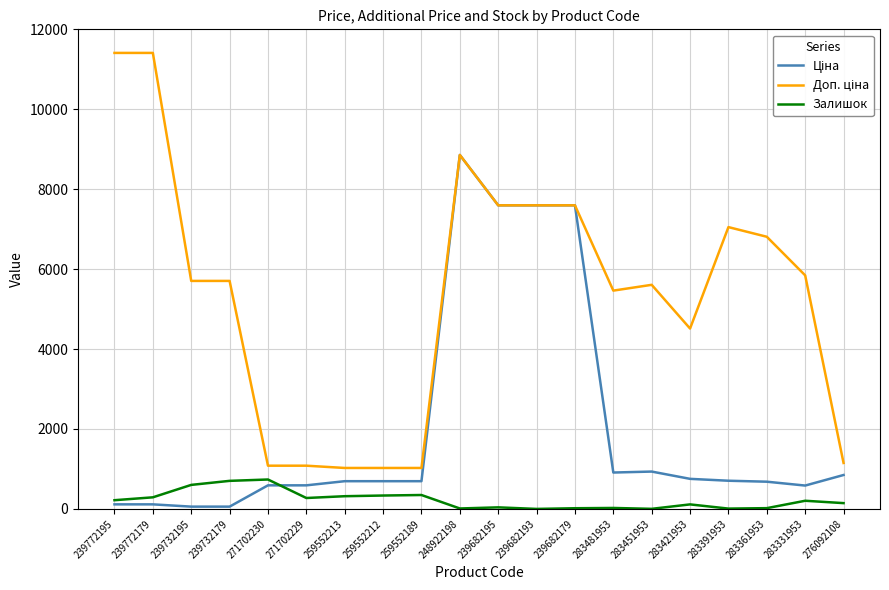

The Залишок series shows 318.0 at 259552213. True or false?

True